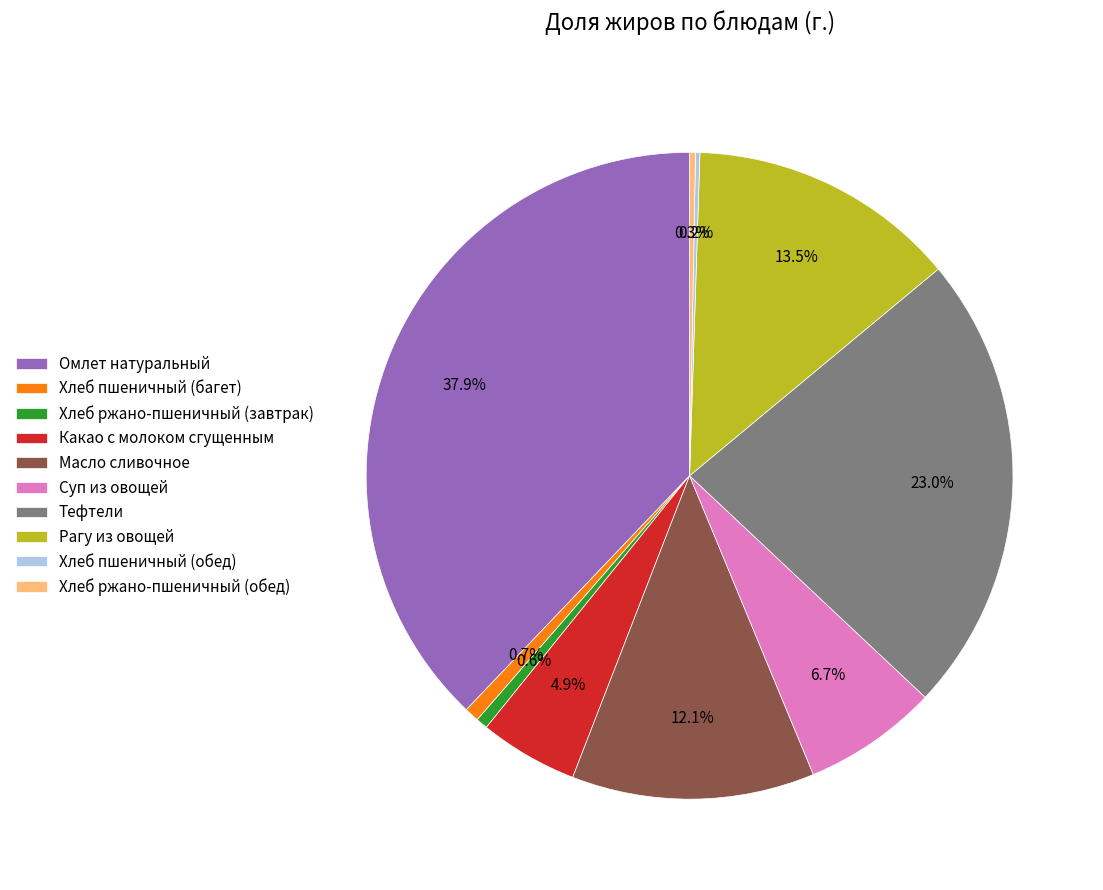

What is the largest slice in the pie chart?

Омлет натуральный